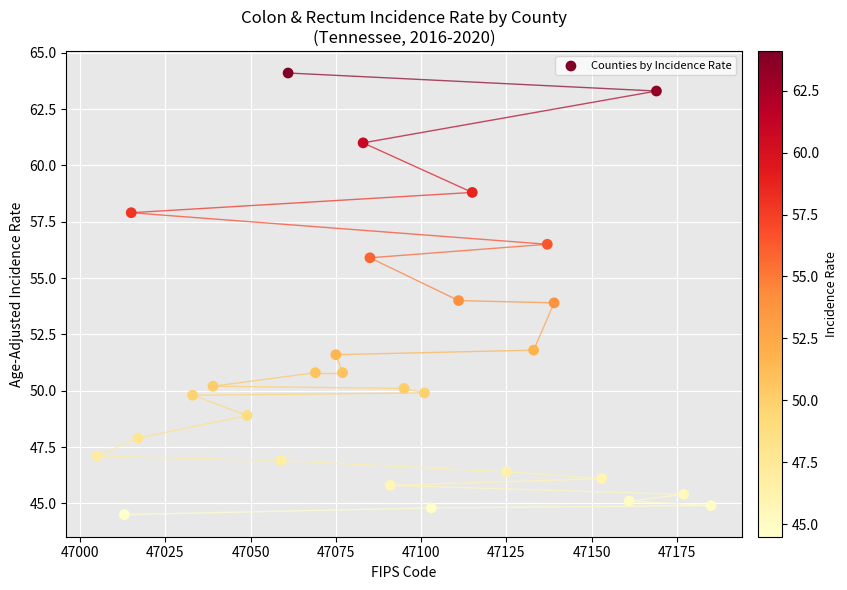

What is the range of X values (max minus min)?

180.0